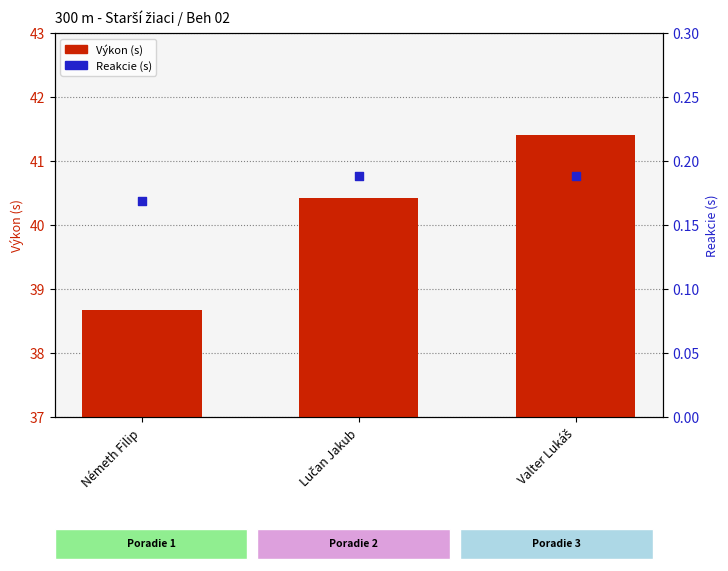

What are all the series names shown in the legend?

Výkon (s), Reakcie (s)